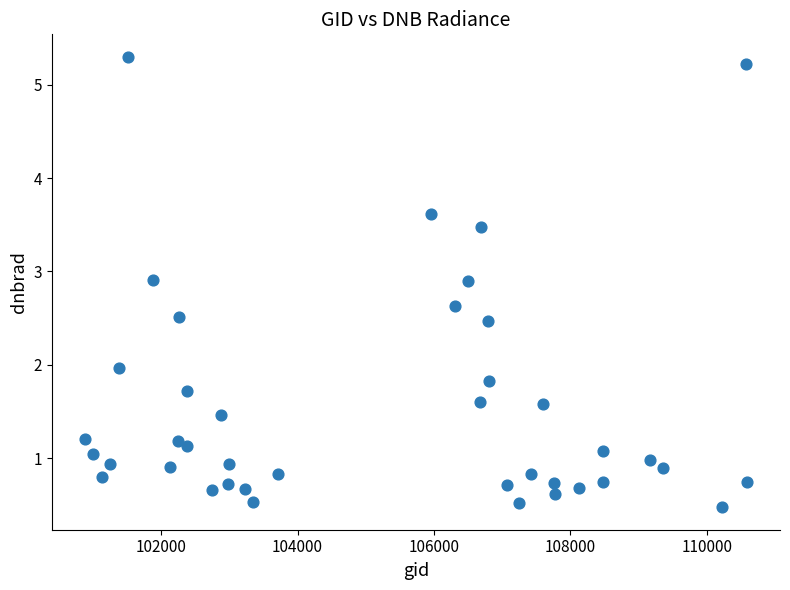

What is the range of Y values (max minus min)?

4.8